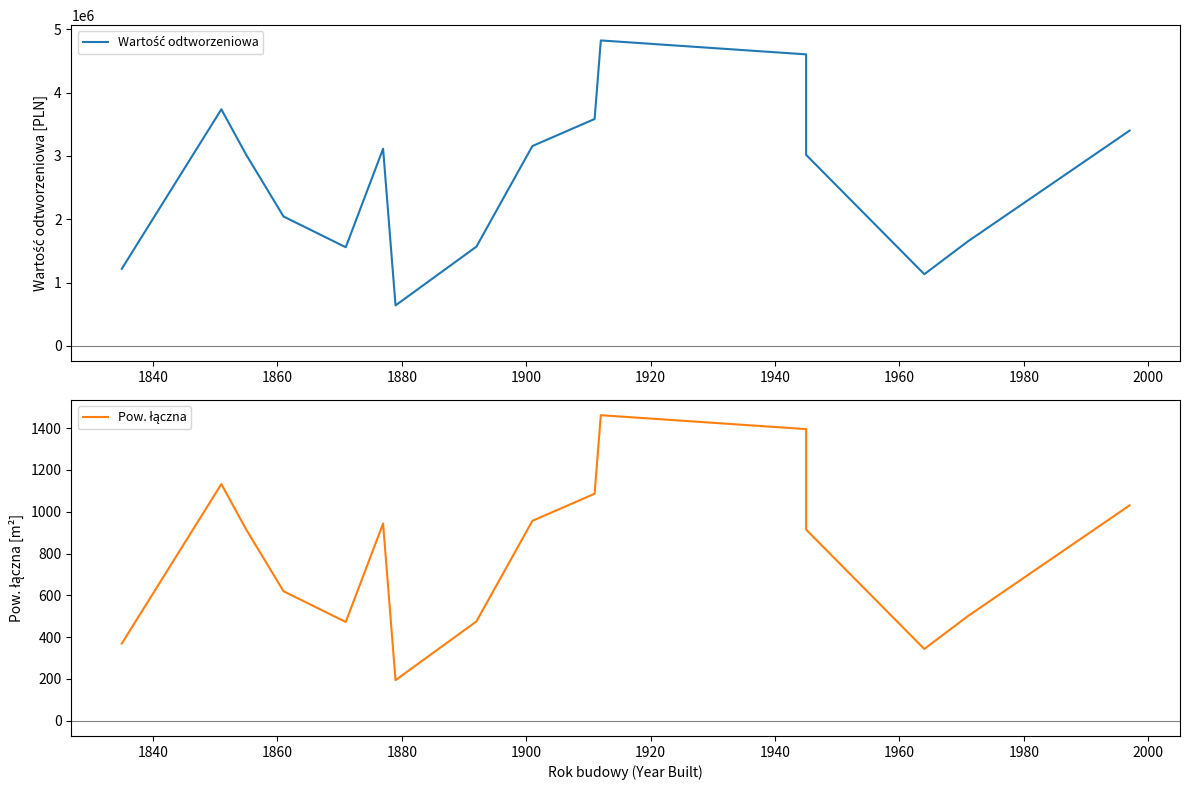

What are all the series names shown in the legend?

Wartość odtworzeniowa, Pow. łączna